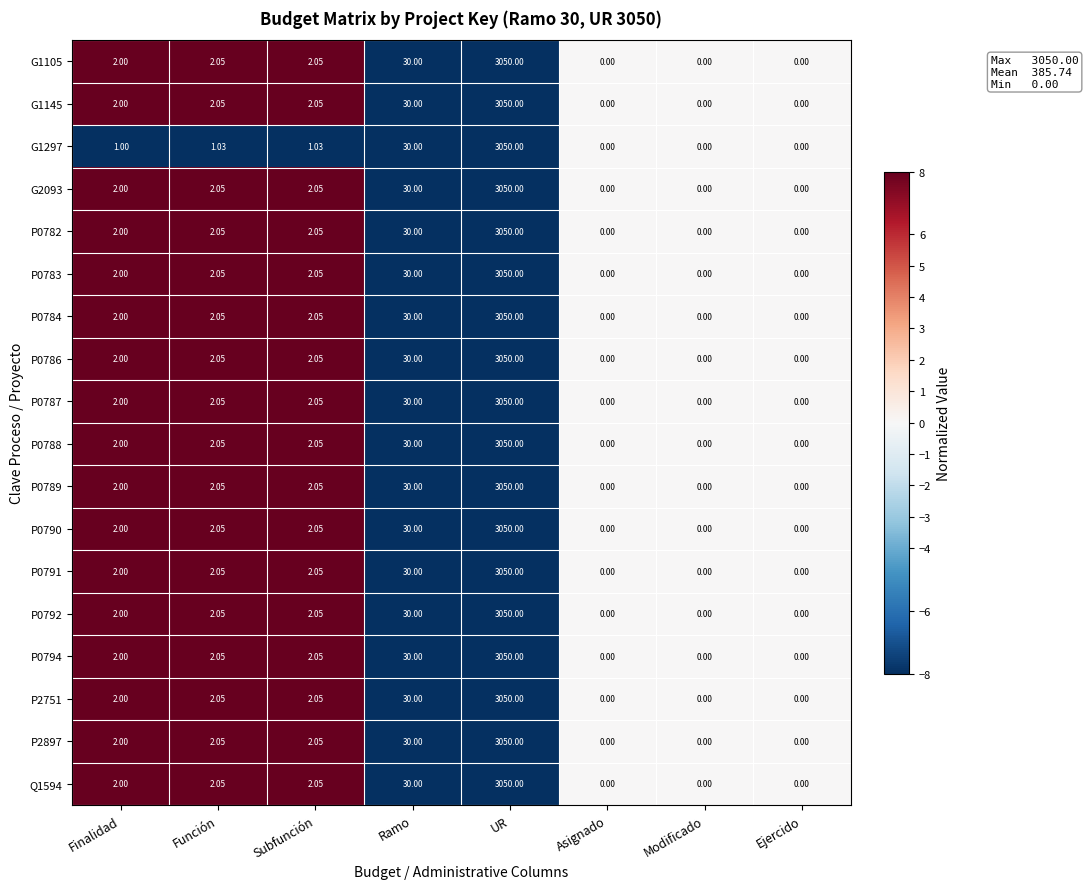

Is the value of G1145 at Modificado greater than the value of P0791 at UR?

No